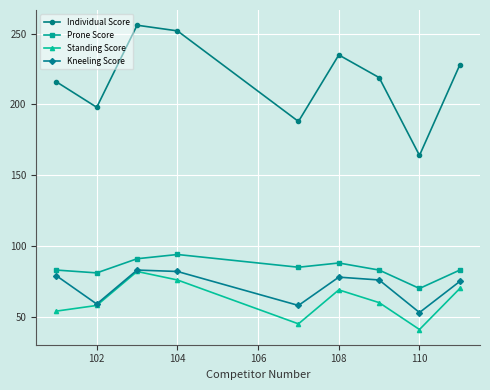

True or false: Standing Score has more than 0 points higher than both neighbors.

True